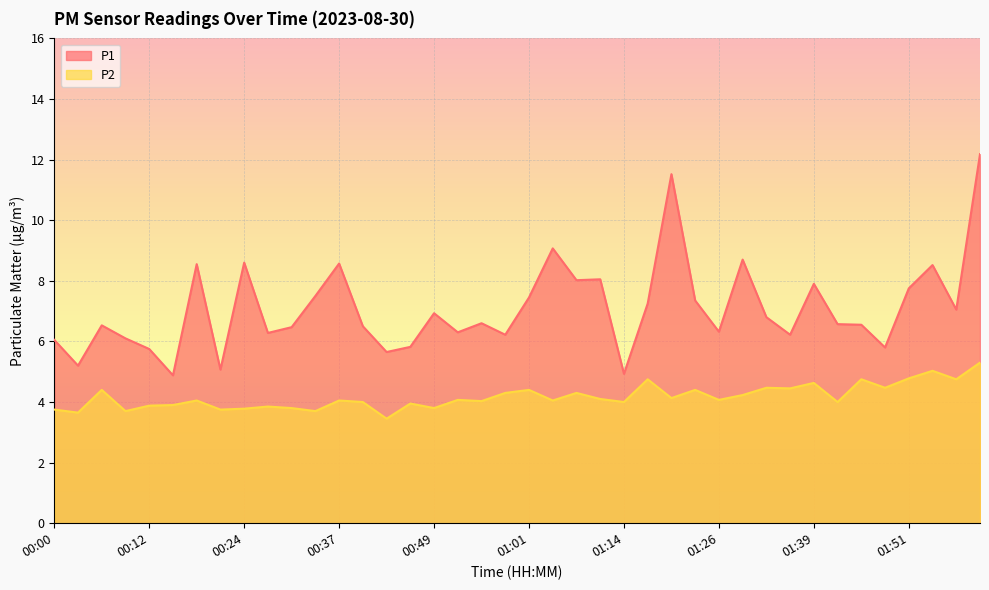

The value of P1 at 01:48 is 5.8. True or false?

True